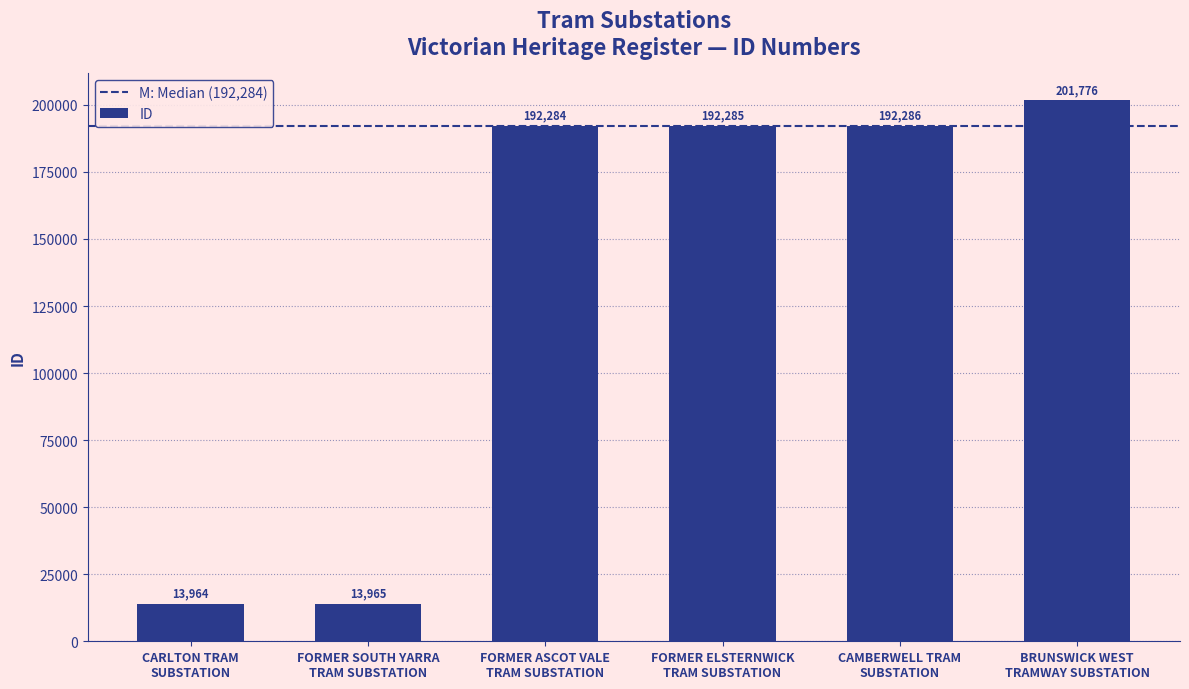

What is the difference between the maximum and minimum values?

187812